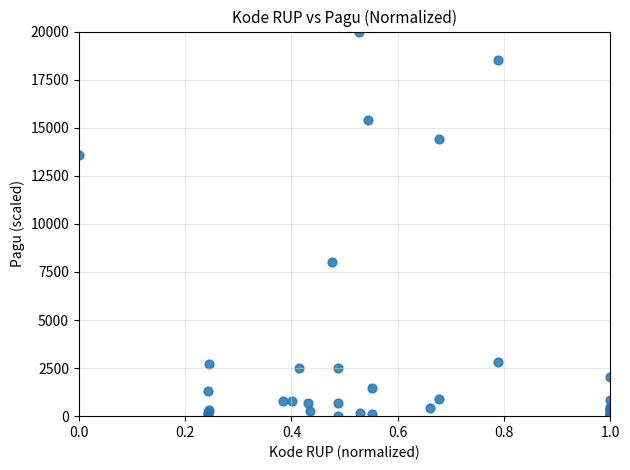

What Y value in the scatter plot is closest to 10006?

8031.8